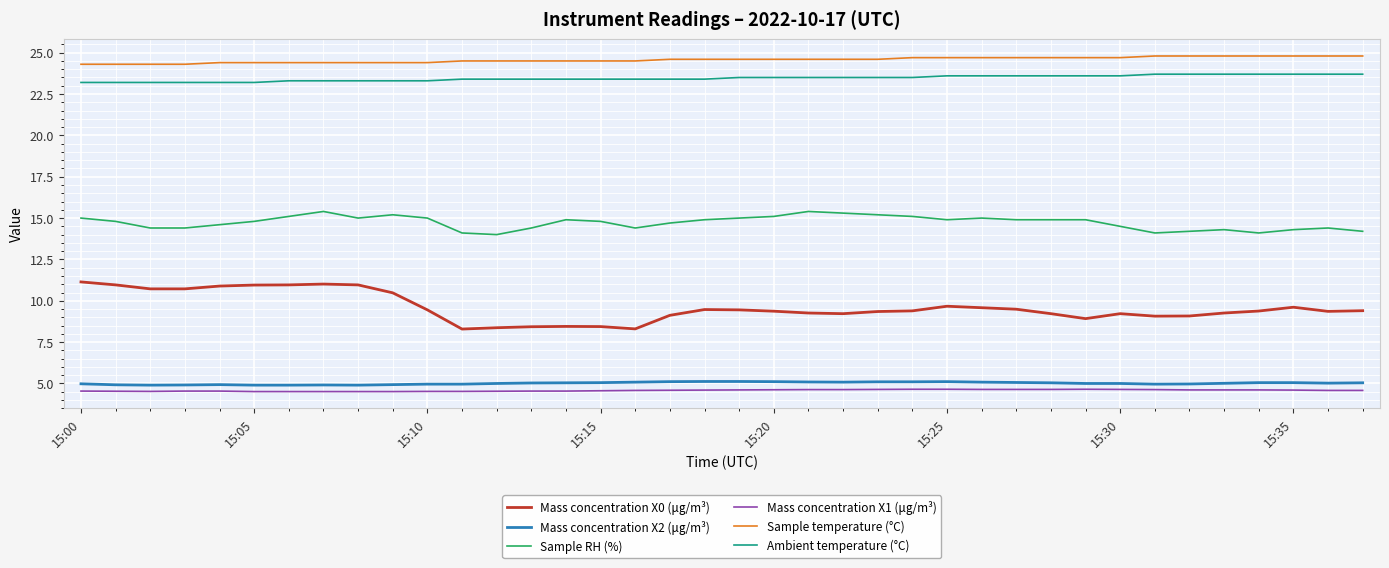

True or false: Mass concentration X1 (μg/m³) and Ambient temperature (°C) intersect in this chart.

False